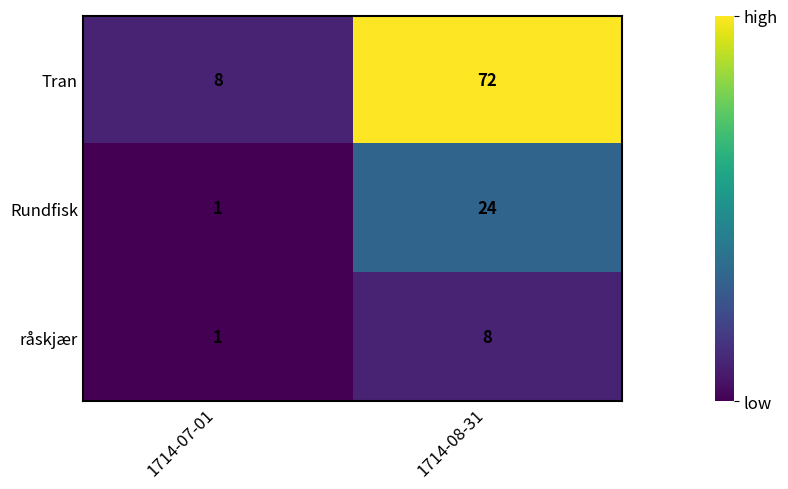

Reading left to right, what are all the values shown in this chart?

Tran: 1714-07-01=8	1714-08-31=72
Rundfisk: 1714-07-01=1	1714-08-31=24
råskjær: 1714-07-01=1	1714-08-31=8